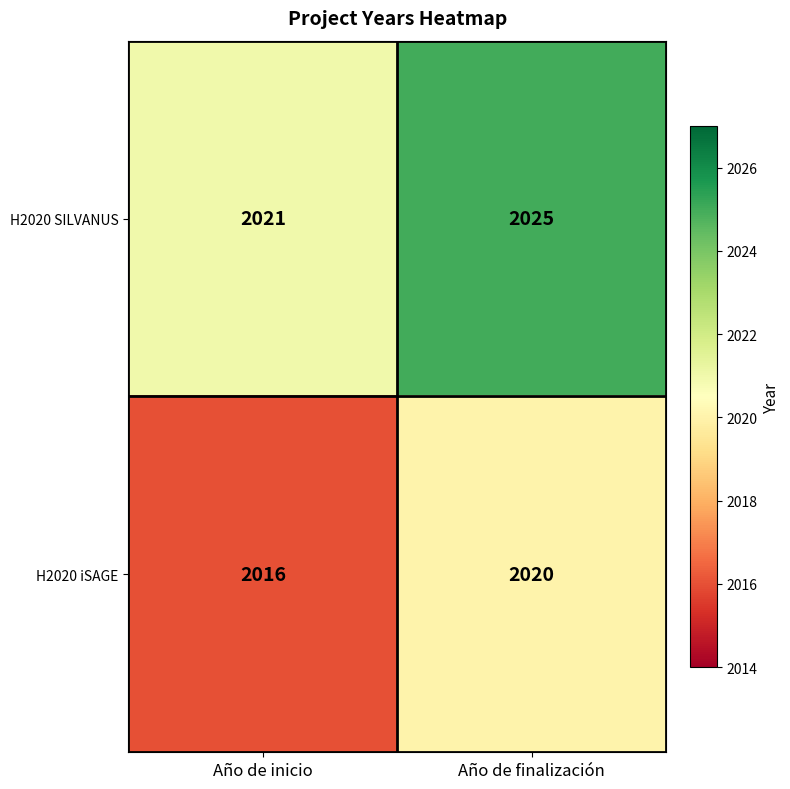

Reading right to left, list all the values displayed in this chart.

H2020 SILVANUS: 2025	2021
H2020 iSAGE: 2020	2016